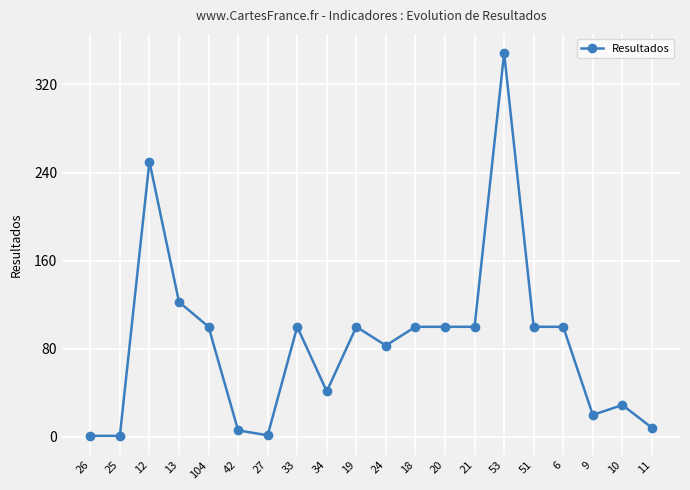

What is the change in value from 26 to 11?

+7.3